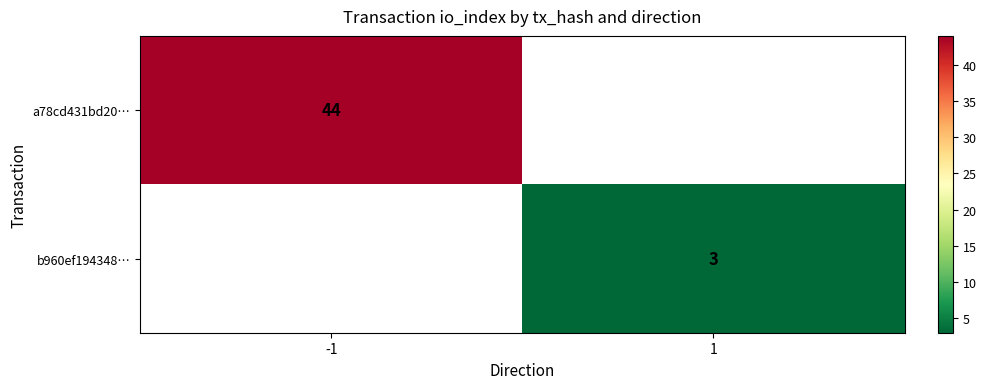

True or false: b960ef194348… has a value of 3 at 1.

True